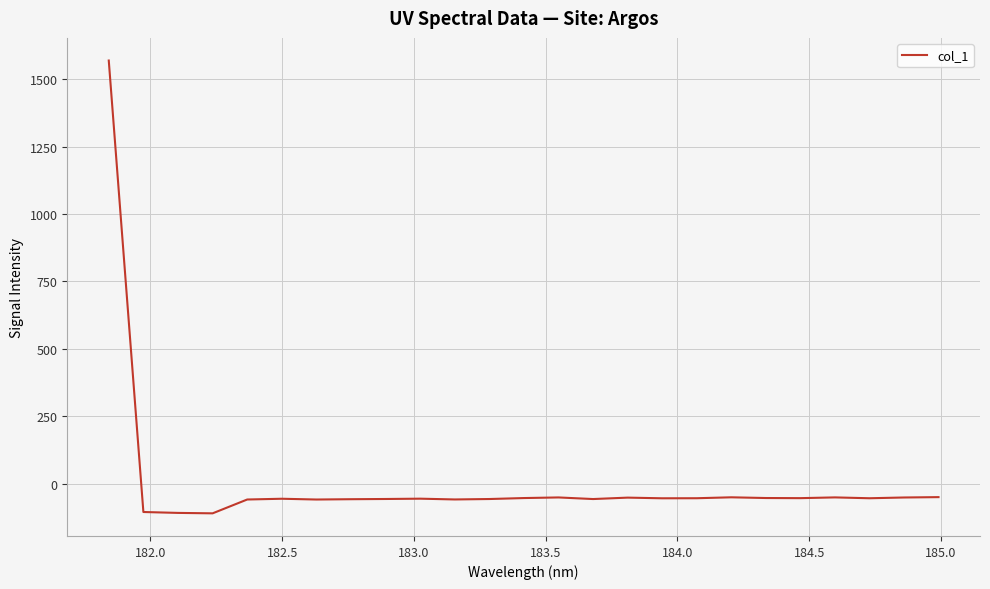

What is the maximum value shown in the chart?

1568.8